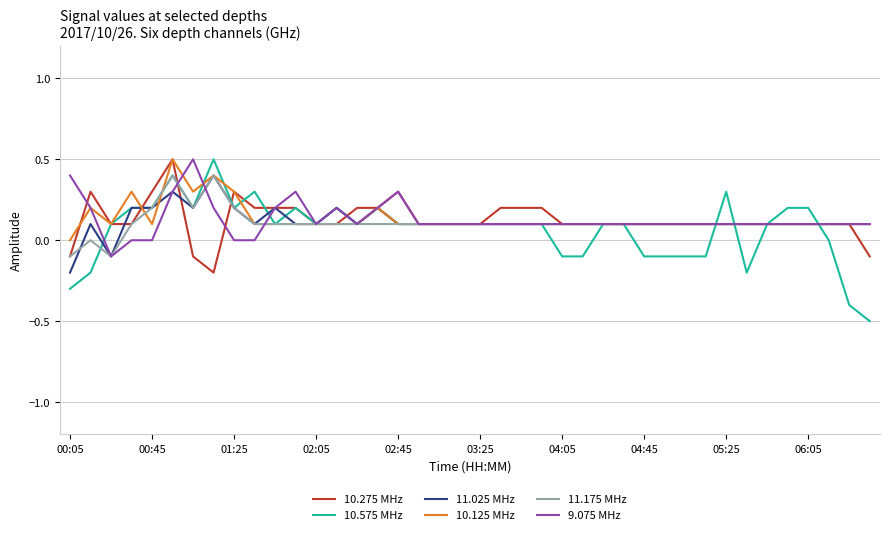

At how many categories does at least one series exceed 0?

40